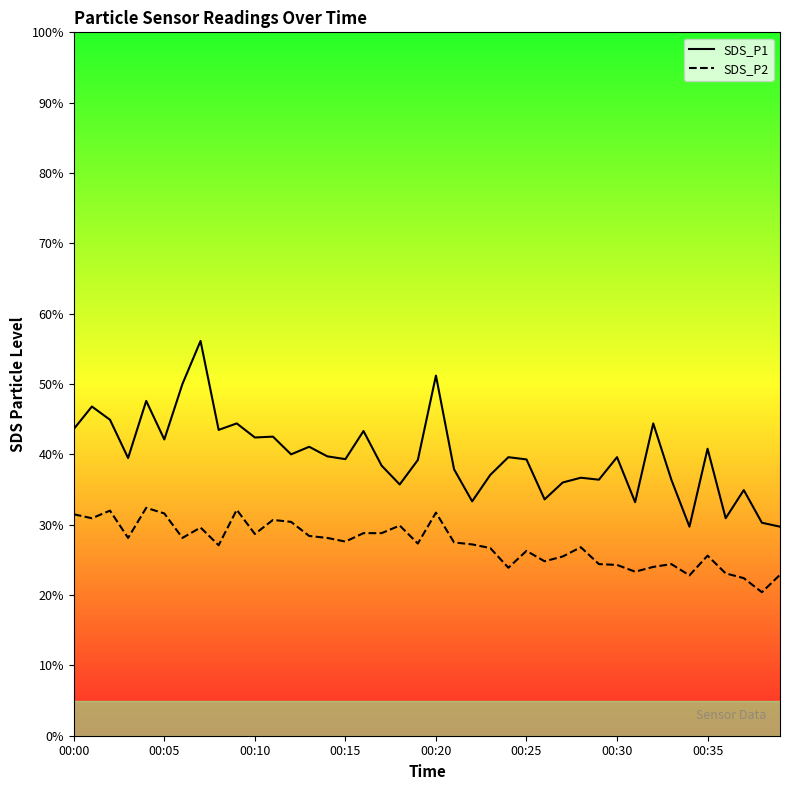

What is the sum of all SDS_P1 values?

1591.2